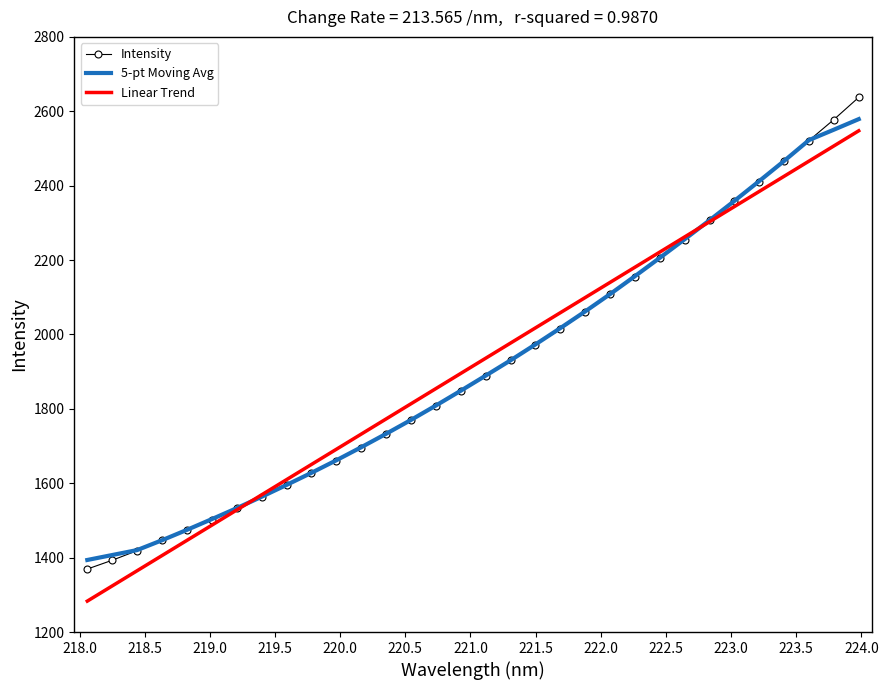

What is the maximum value shown in the chart?

2637.5